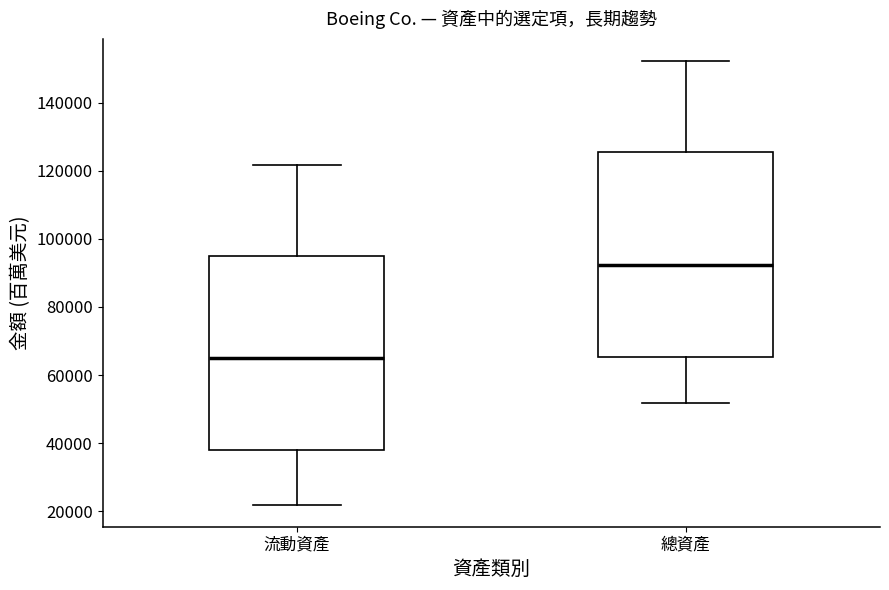

Where is the lower edge of the box for 流動資產 on the y-axis? The values are not printed on the chart, so give them approximately, as read against the axis.

38000